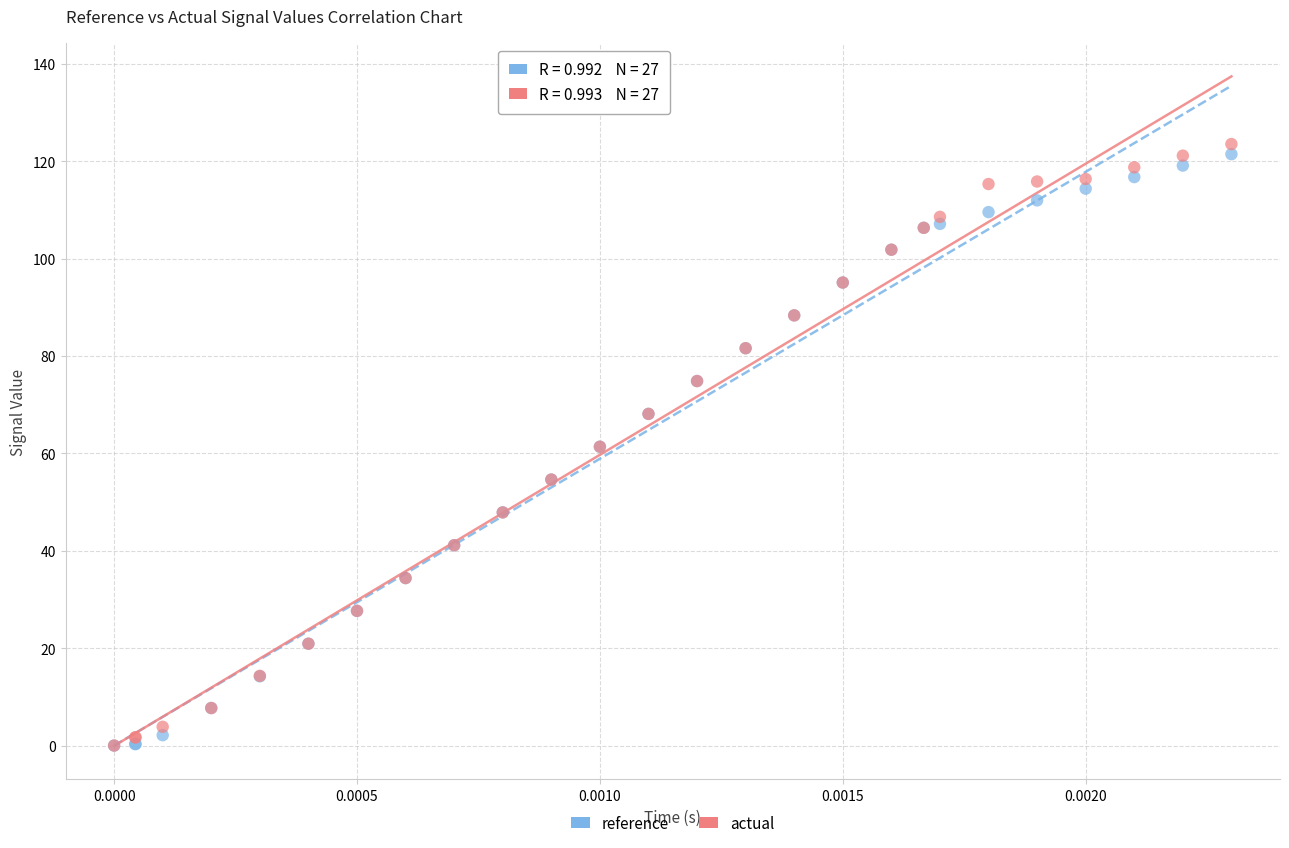

Which series contains the highest Y value?

actual